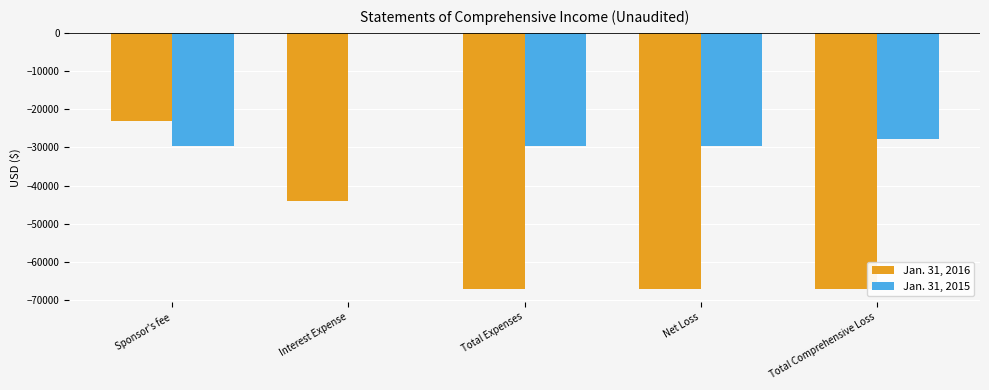

The Jan. 31, 2016 series shows -67053 at Total Expenses. True or false?

True